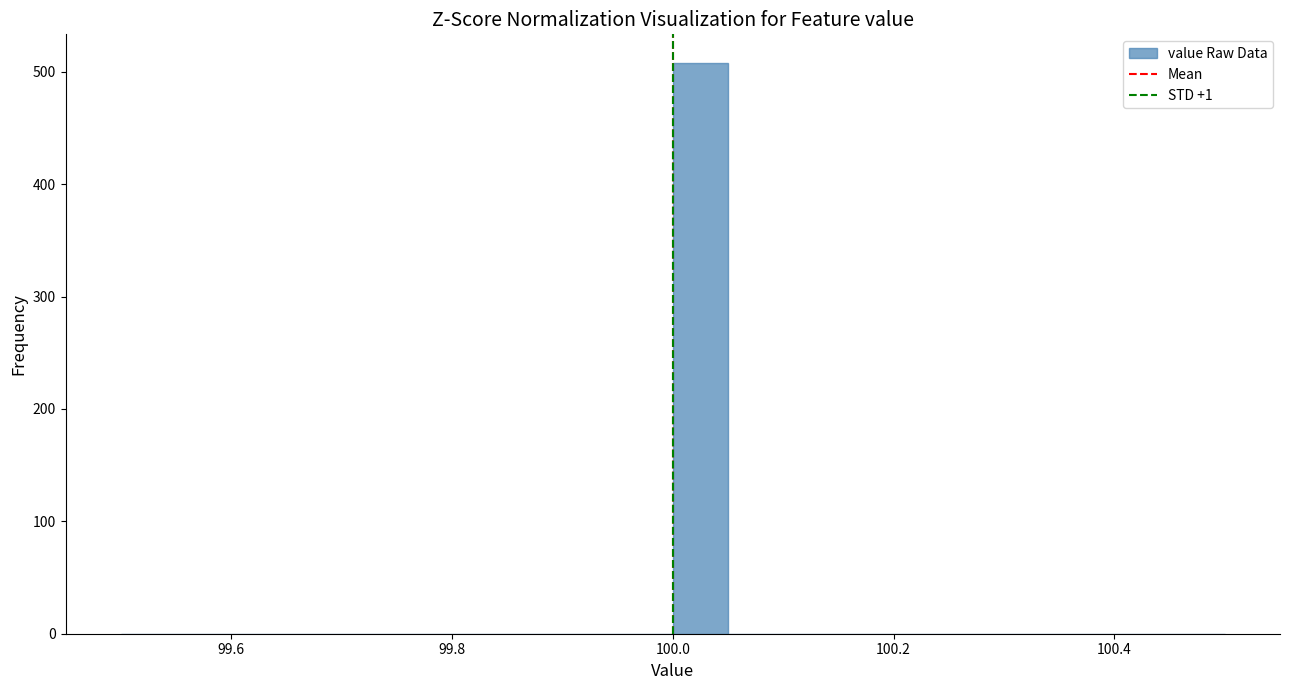

Read against the x-axis, roughly where is the centre of the tallest bar?

100.02